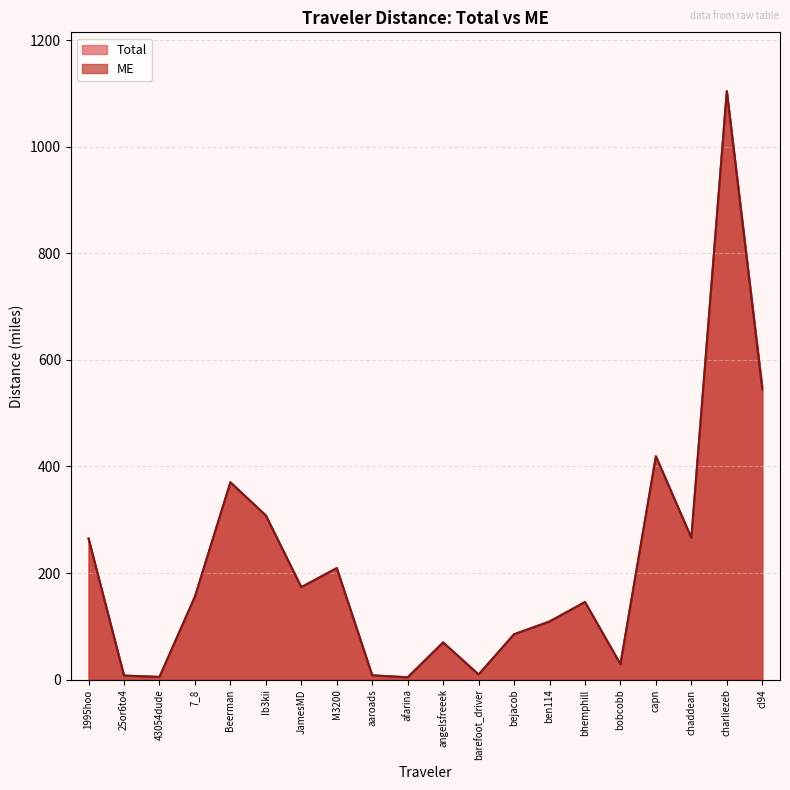

What are all the series names shown in the legend?

Total, ME